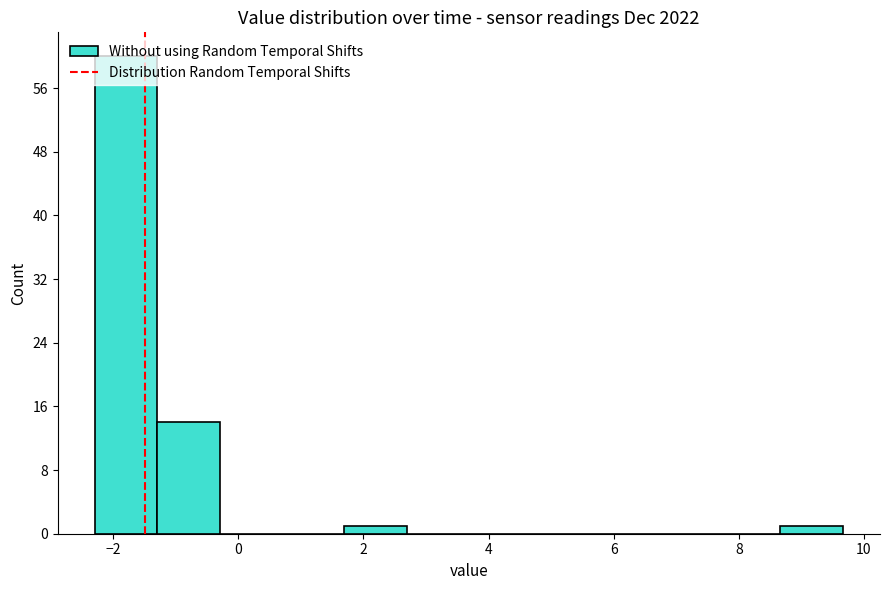

Reading left to right, transcribe this chart: for each bar, give the range it covers on the x-axis and its height. Neither the bar edges nor the heights are printed on the chart, so give them approximately, as read against the axes.

-2.2 to -1.2: 60
-1.2 to -0.2: 14
-0.2 to 0.6: 0
0.6 to 1.6: 0
1.6 to 2.6: 1
2.6 to 3.6: 0
3.6 to 4.6: 0
4.6 to 5.6: 0
5.6 to 6.6: 0
6.6 to 7.6: 0
7.6 to 8.6: 0
8.6 to 9.6: 1